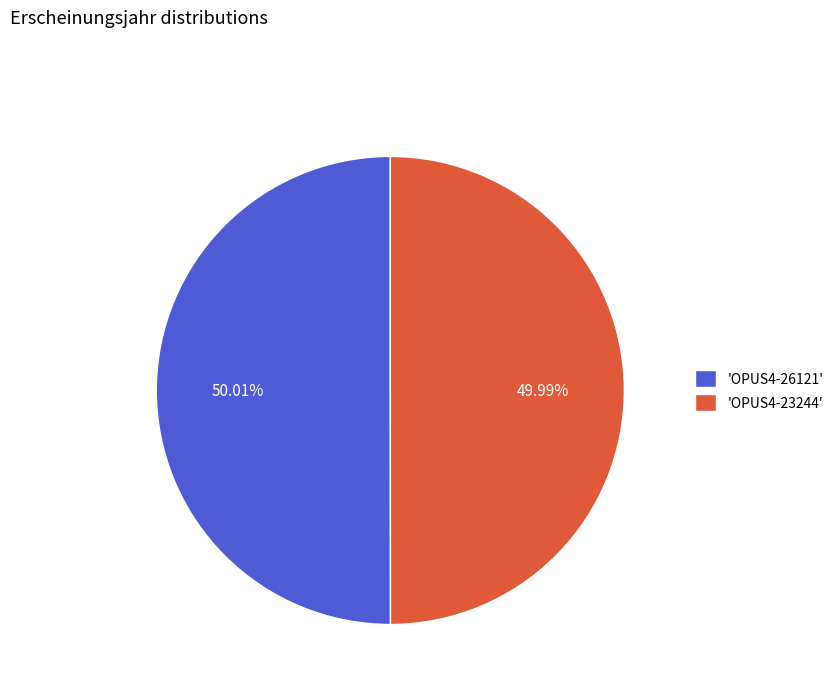

Is there any slice that represents more than half of the pie?

Yes